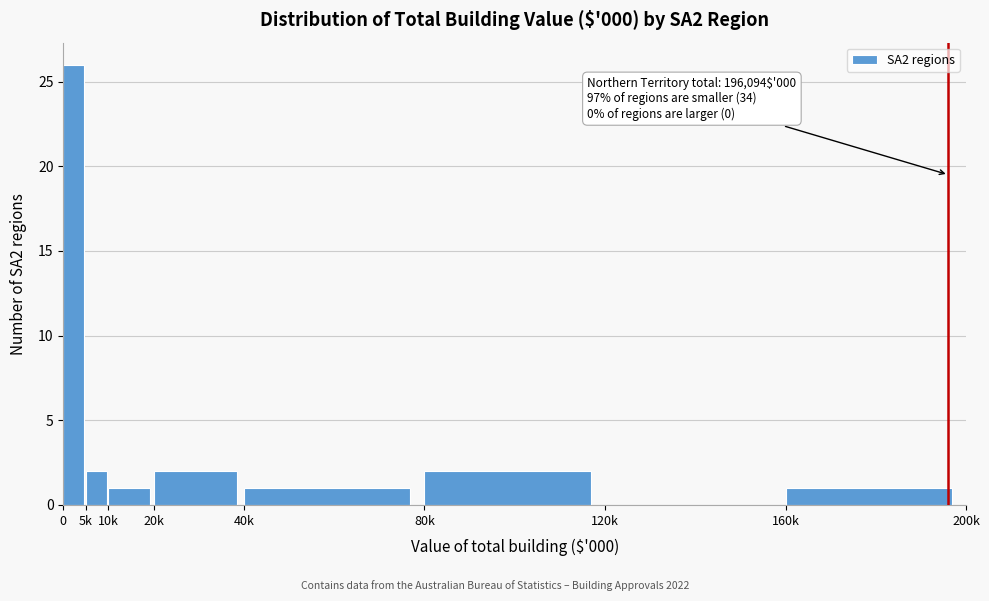

The chart shows a value of 0 at 120k. True or false?

True